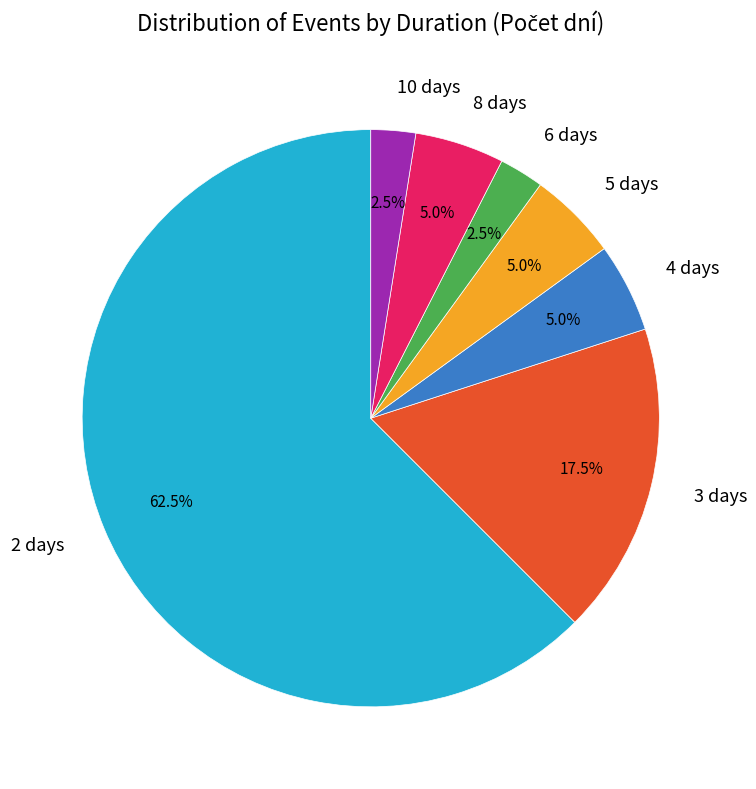

What is the largest slice in the pie chart?

2 days